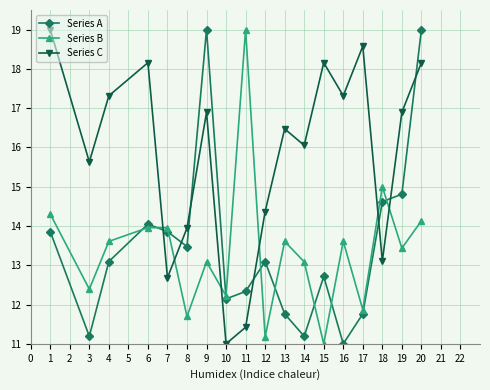

Which series changed the most between 1 and 13?

Series C